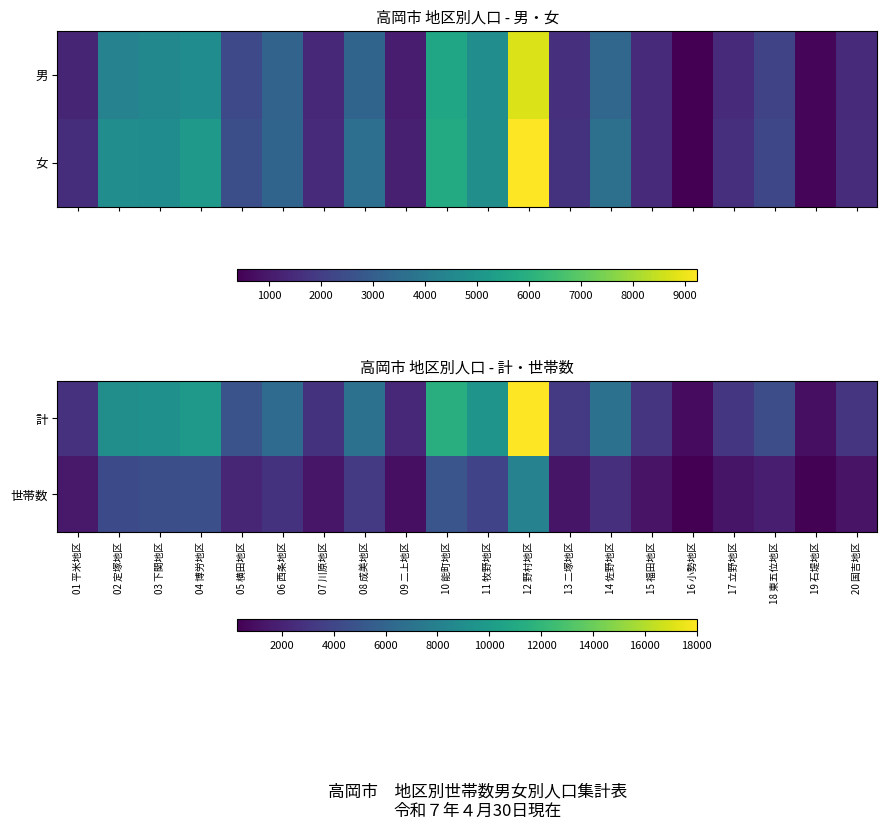

How many values in the 計 series exceed 4842?

9